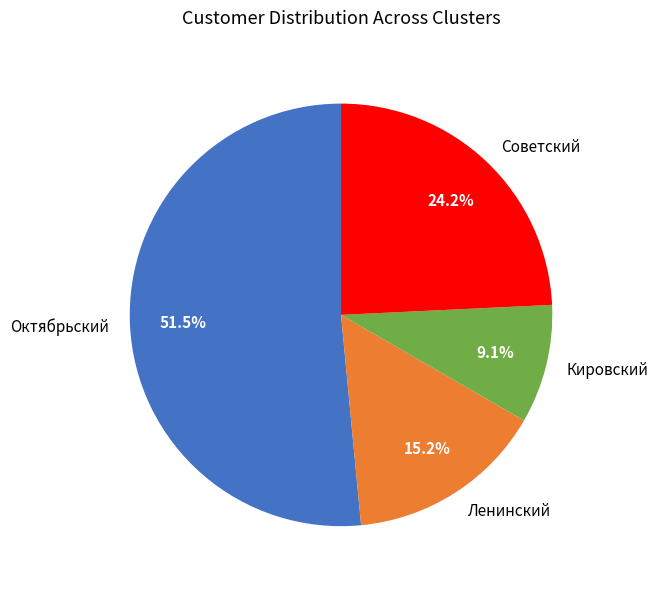

To the nearest percent, what percentage of the pie is Советский?

24%